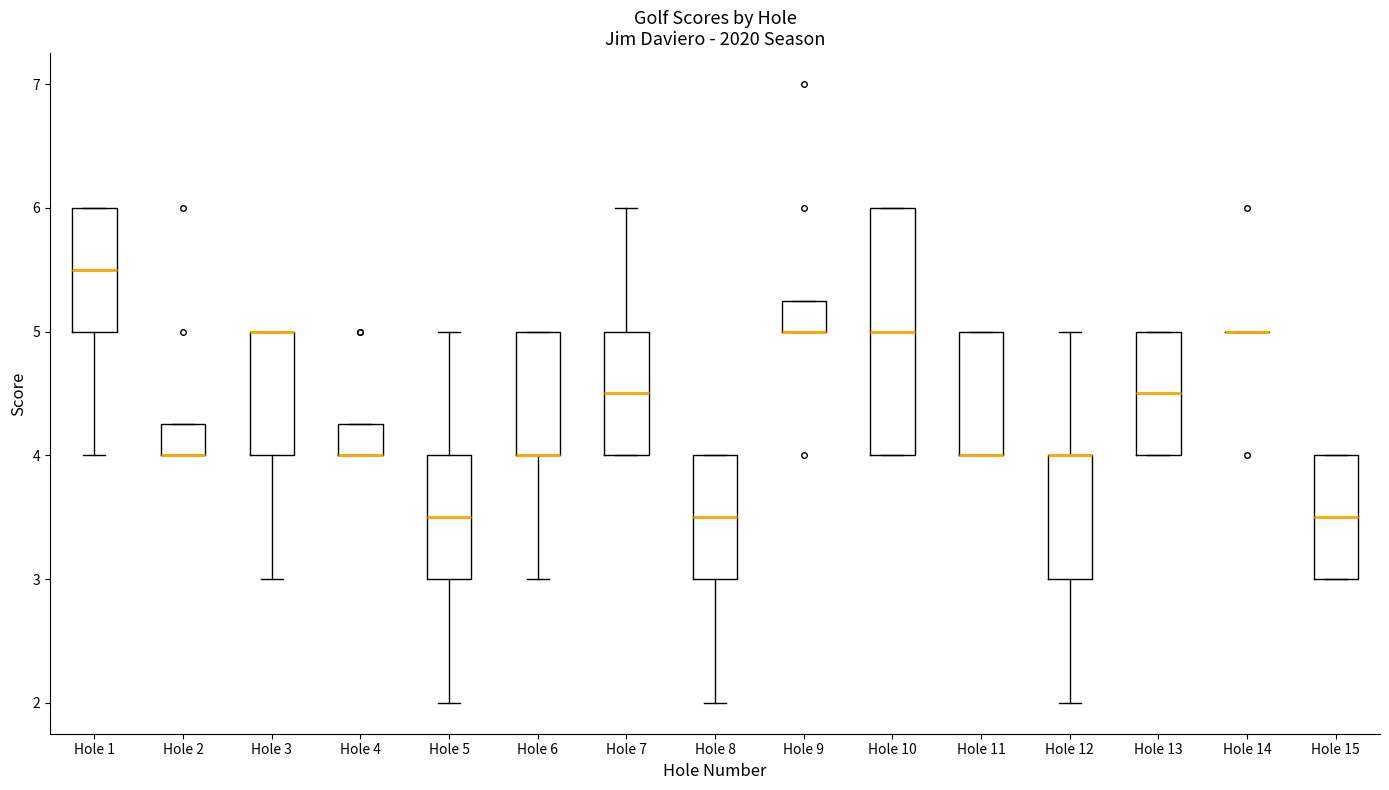

Where is the lower edge of the box for Hole 8 on the y-axis? The values are not printed on the chart, so give them approximately, as read against the axis.

3.0